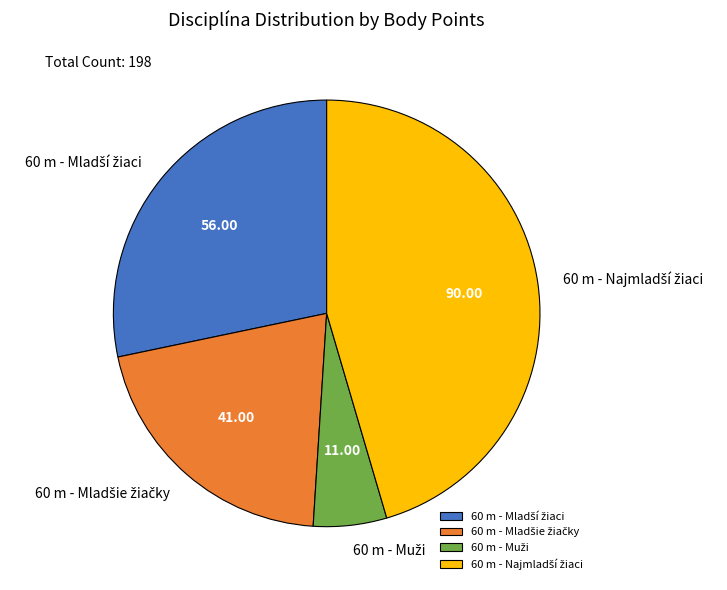

Does any single category account for the majority?

No